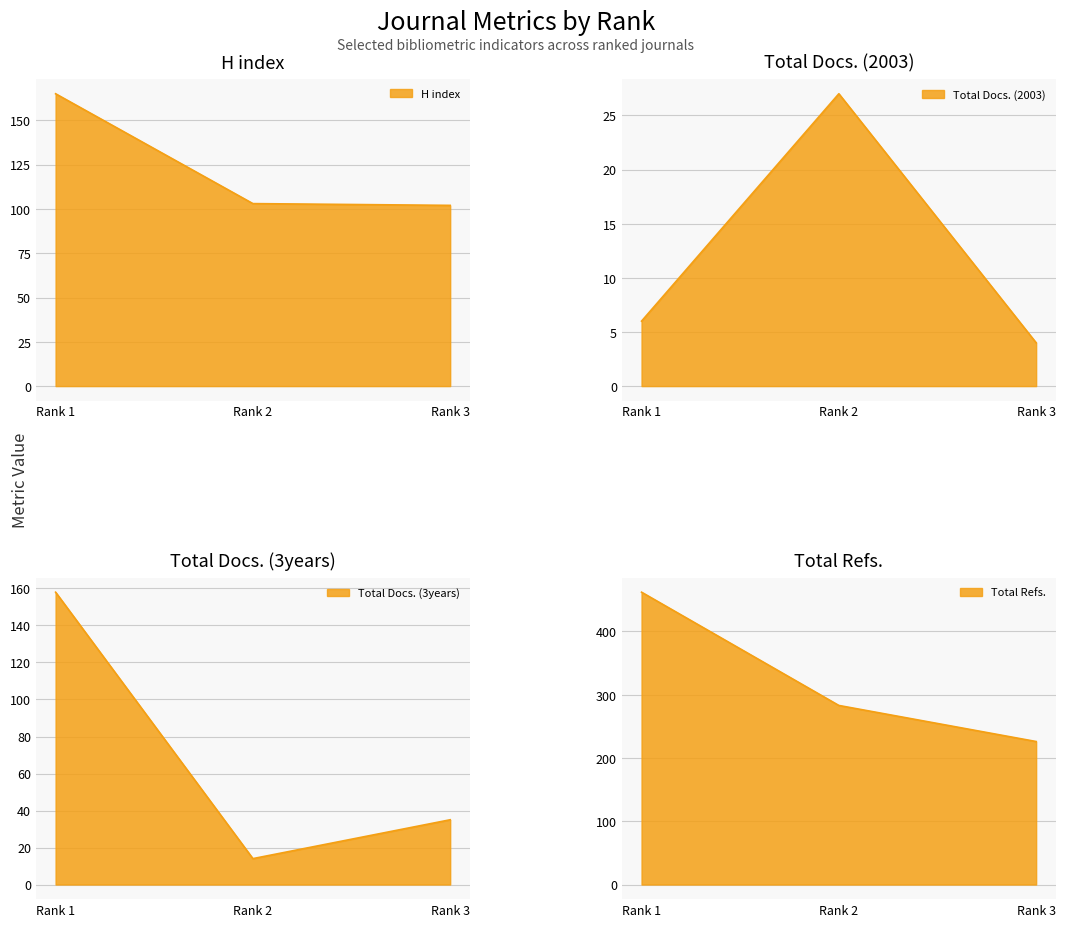

What is the total value across all series at Rank 1?

791